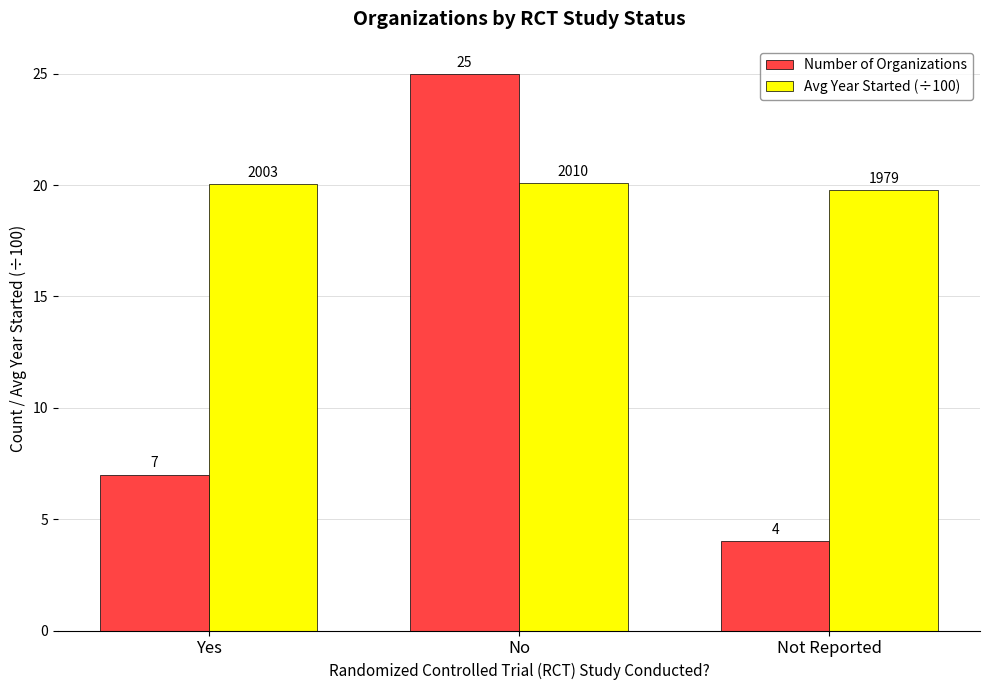

Count the number of categories in the chart.

3